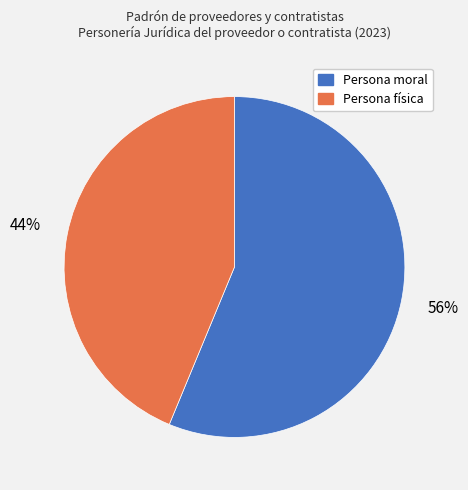

What is the largest slice in the pie chart?

Persona moral